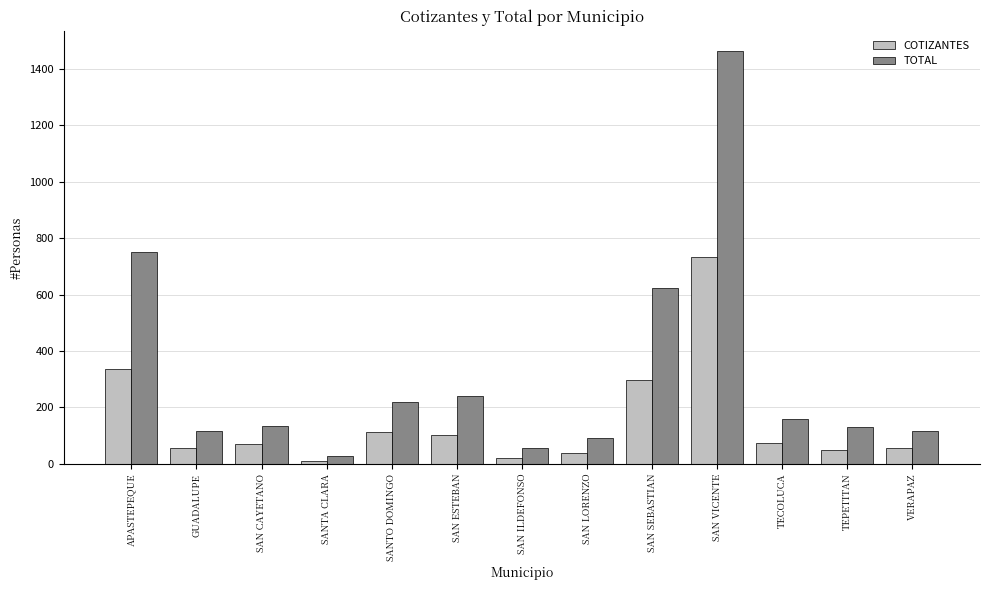

What is the label of the 2nd bar from the left?

GUADALUPE